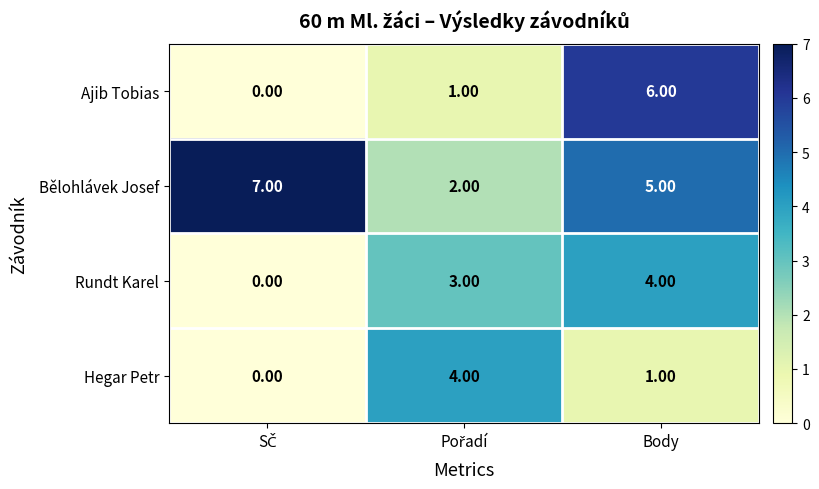

Count the number of data series in this chart.

4